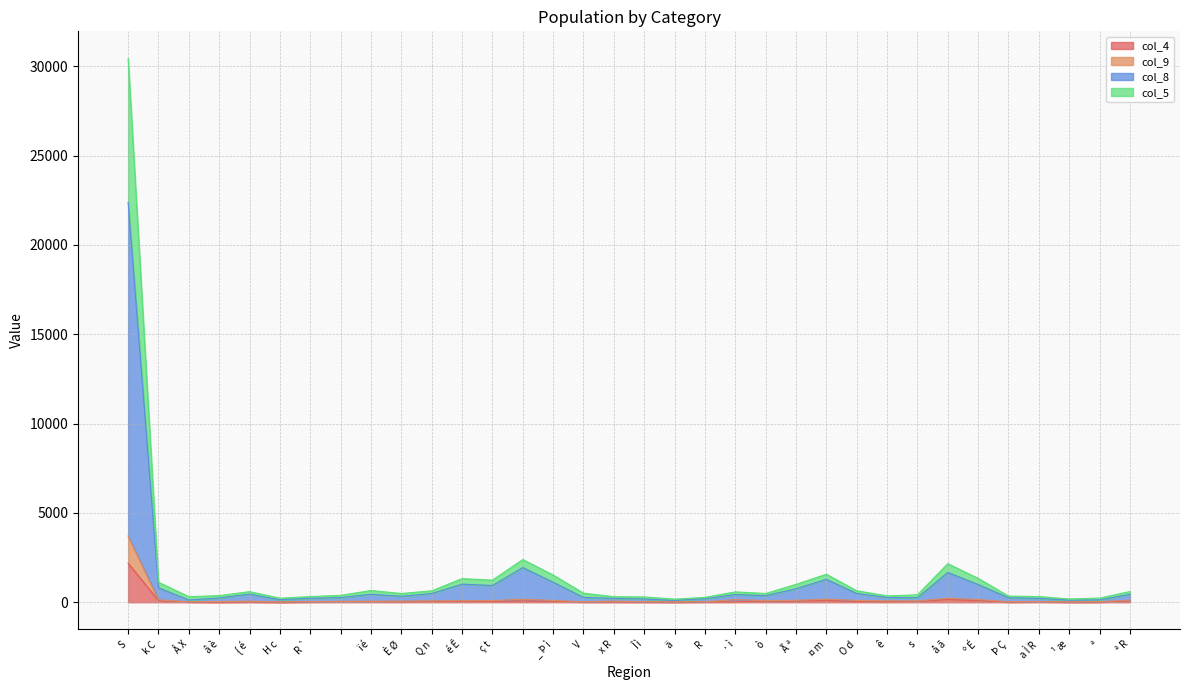

List the labels in order of col_8 value, largest first.

S, , å ã, ¤ m, _ Þ ì, é Ê, º É, ç t, k C, Ã ª, O d, Q n, { é, ï é, ª R, · ì, ò, È Ø, V,  ê, , s, Þ Ç, â è, R `, x R, a Ì R, R, Î ì, H c, ª, Â X, ¹ æ, ä